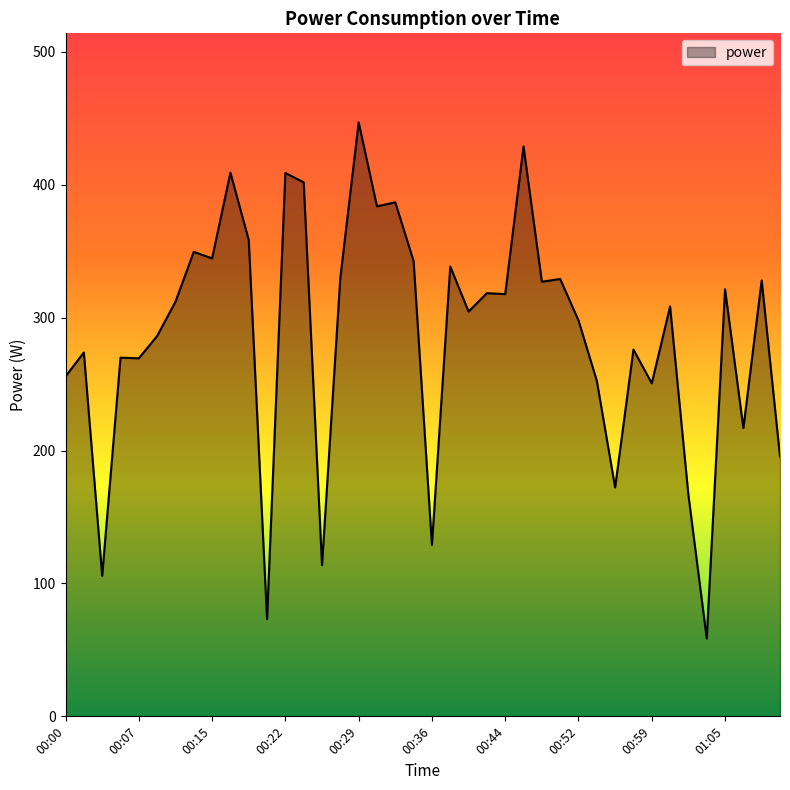

What is the maximum value shown in the chart?

446.8